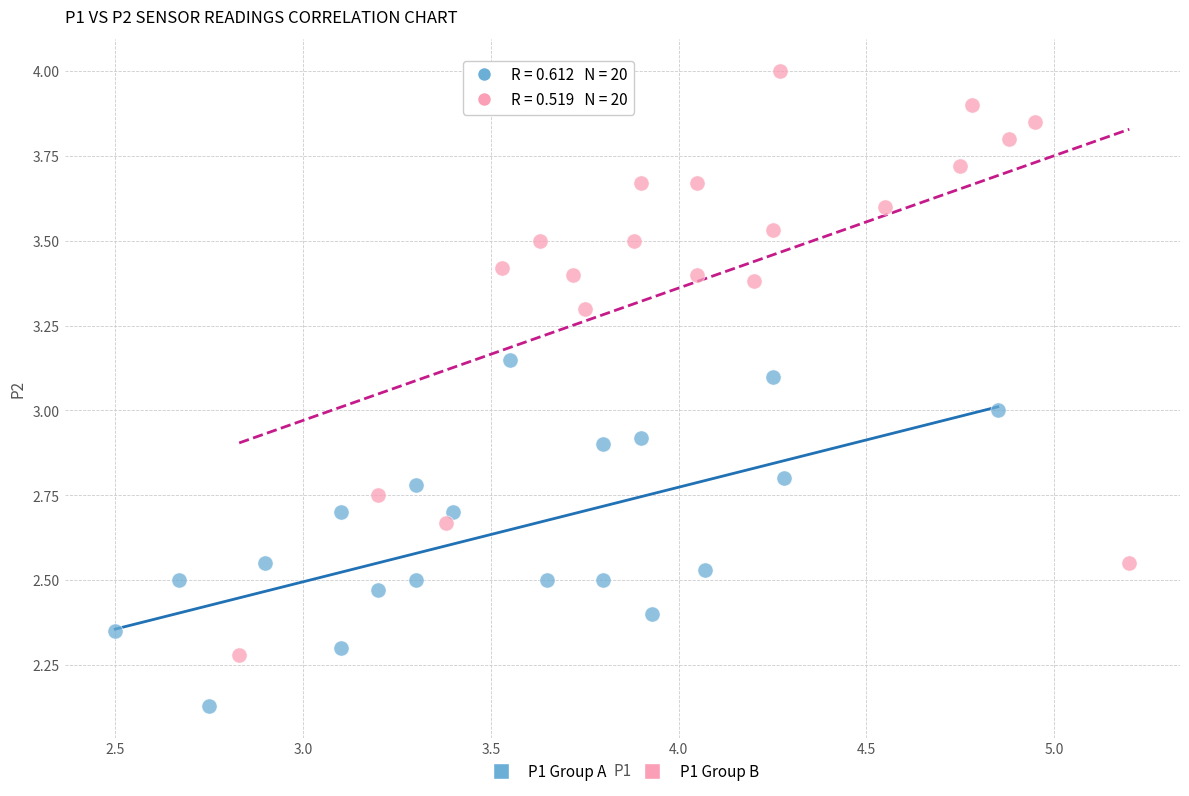

Which series has the widest spread of Y values?

P1 Group B